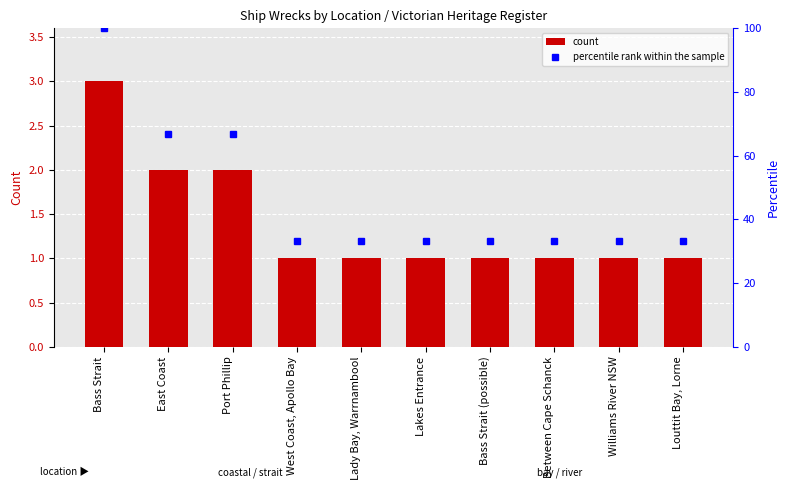

What is the highest value of the count series?

3